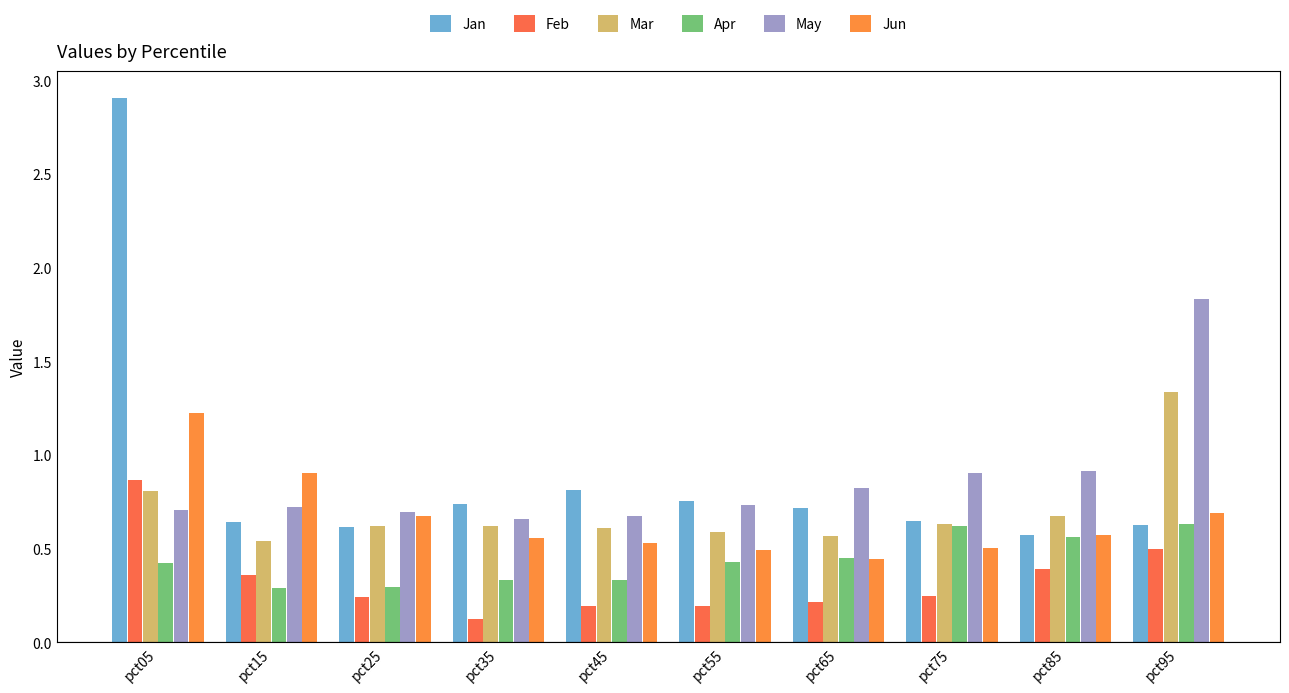

What is the difference between the highest and lowest values at pct25?

0.5